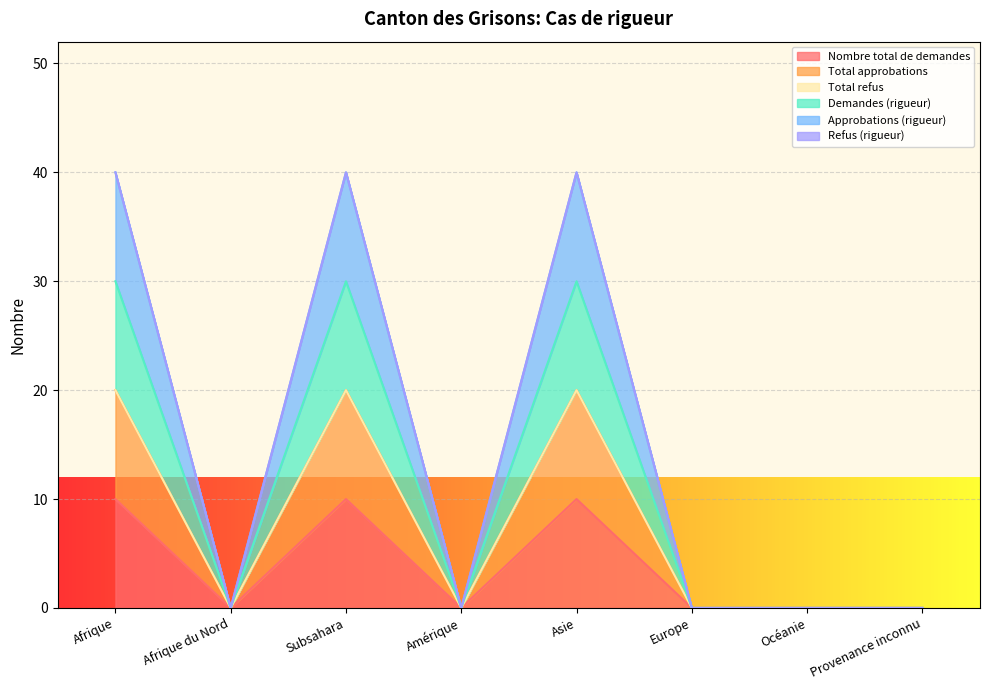

How many data points in Demandes (rigueur) are above 0?

3